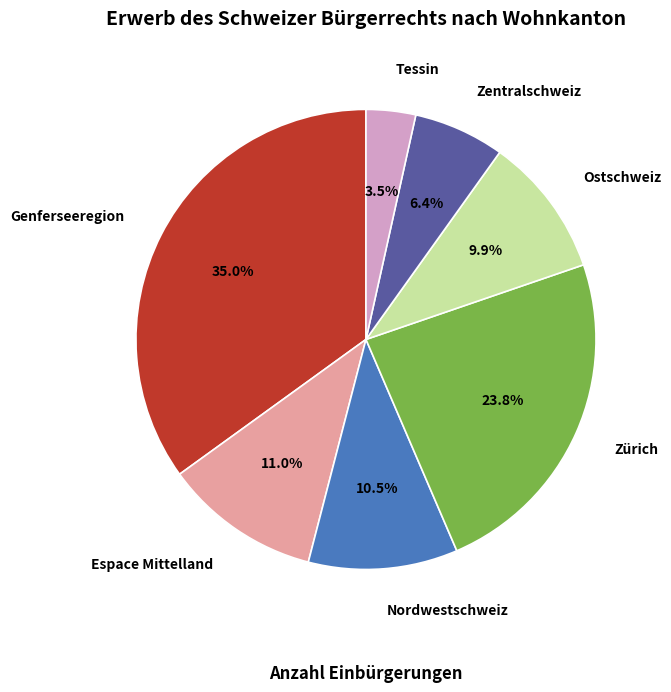

True or false: Tessin accounts for 9% of the total.

False